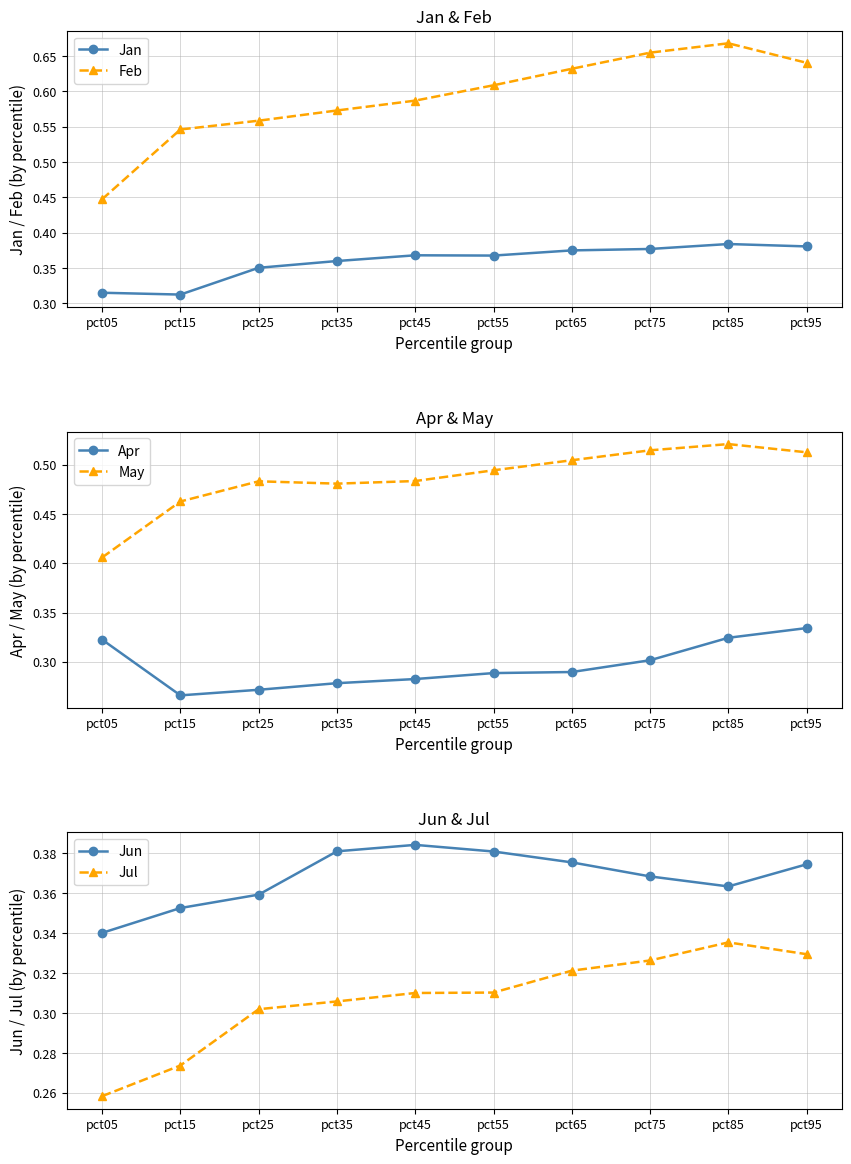

What is the total value across all series at pct15?

2.2